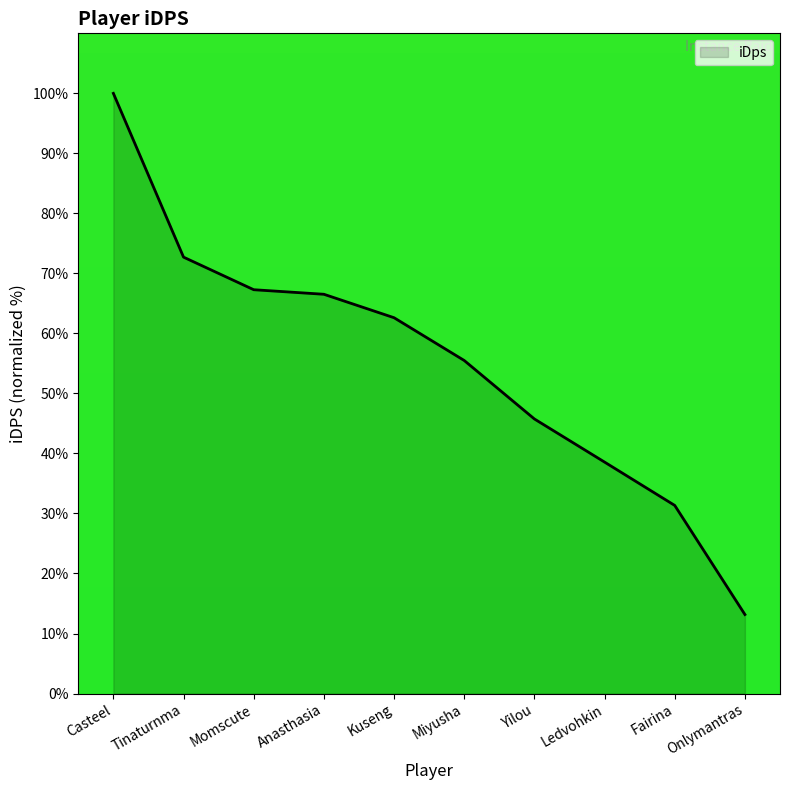

True or false: the data has more than 2 interior local peaks.

False